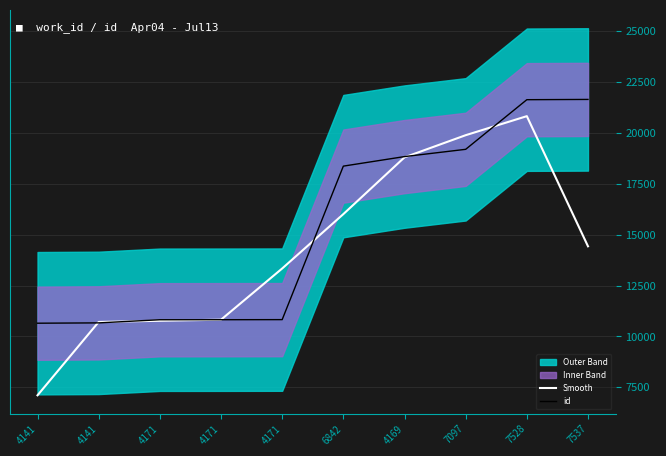

How many lines are shown in the chart?

2